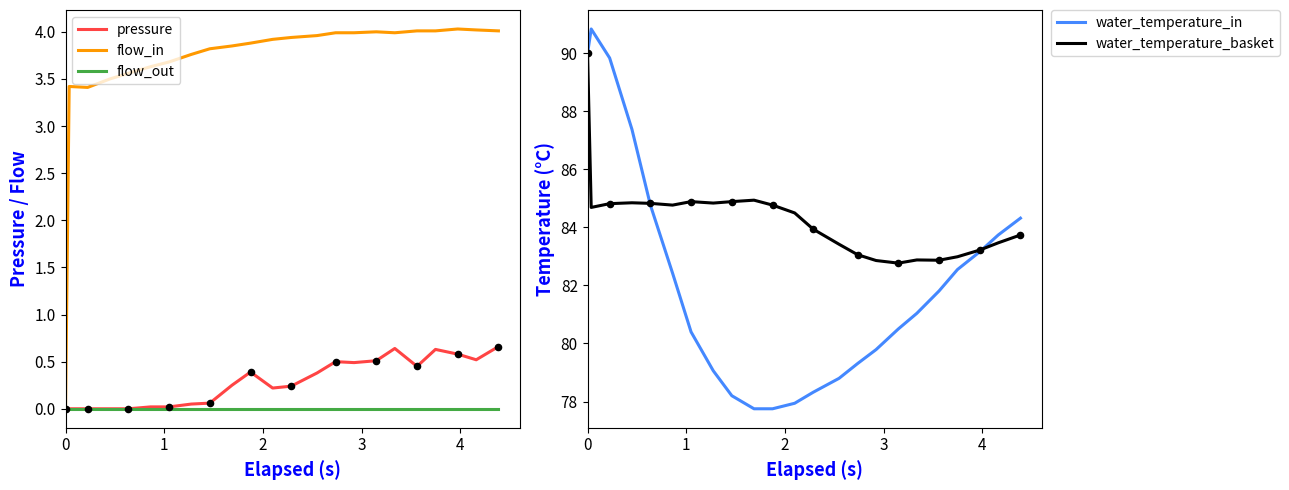

Which series has the largest total across all categories?

water_temperature_basket